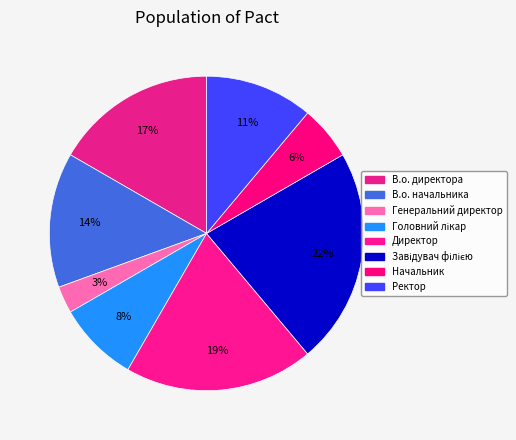

Does Начальник account for over 50% of the chart?

No